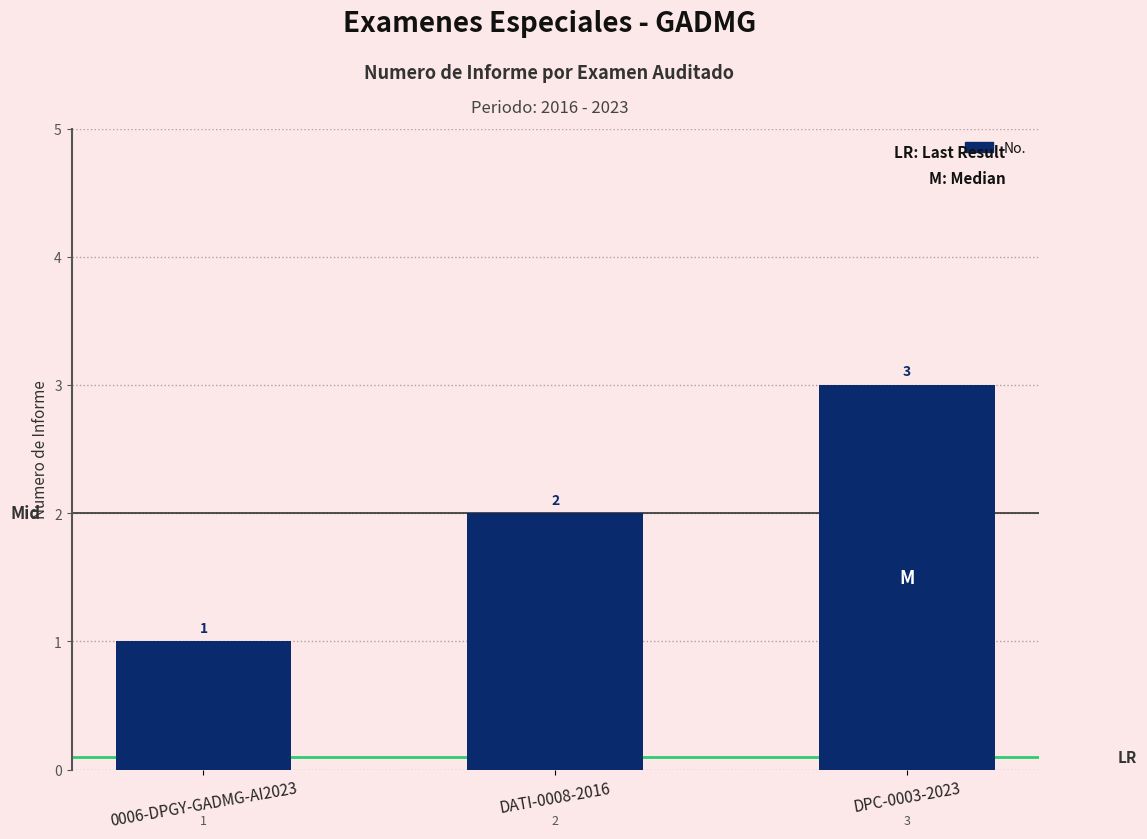

How many bars are there in total?

3